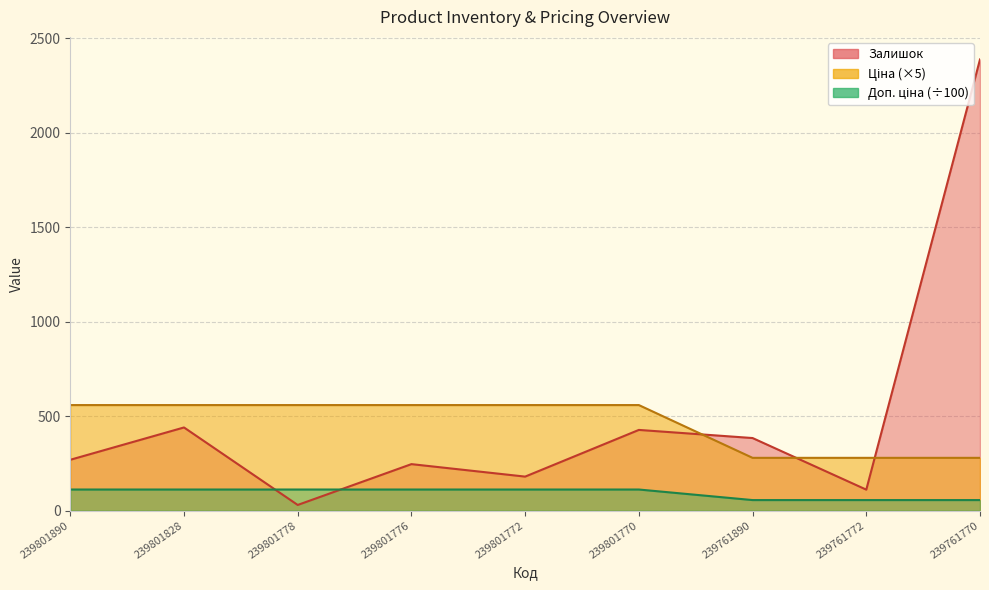

Does the chart have visible grid lines?

Yes